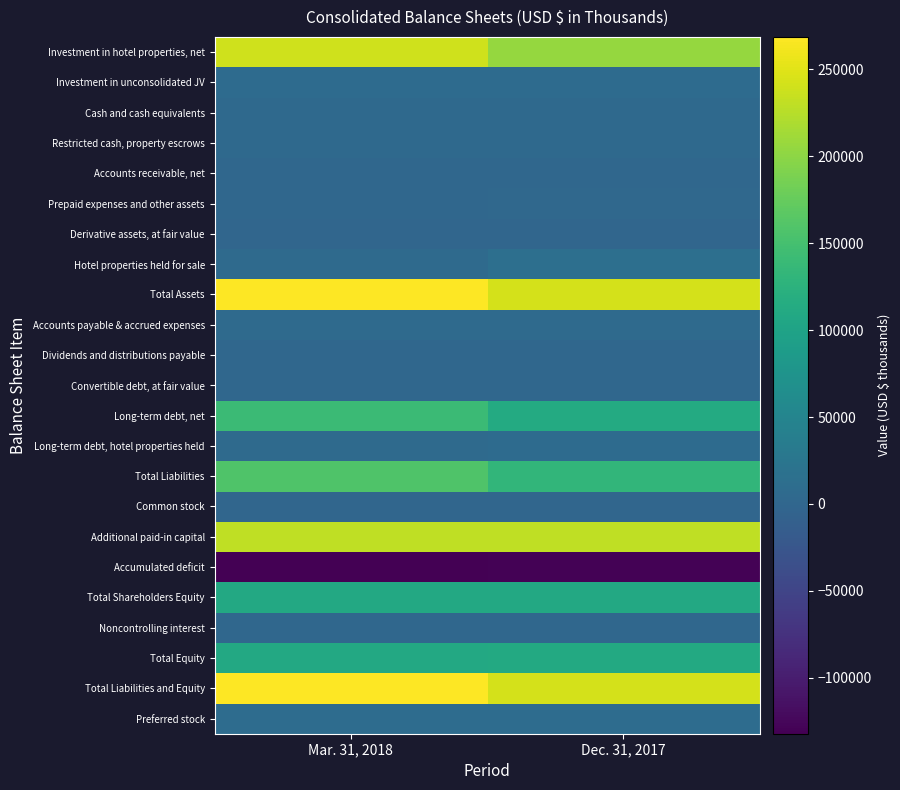

Which series has the largest total across all categories?

Total Assets